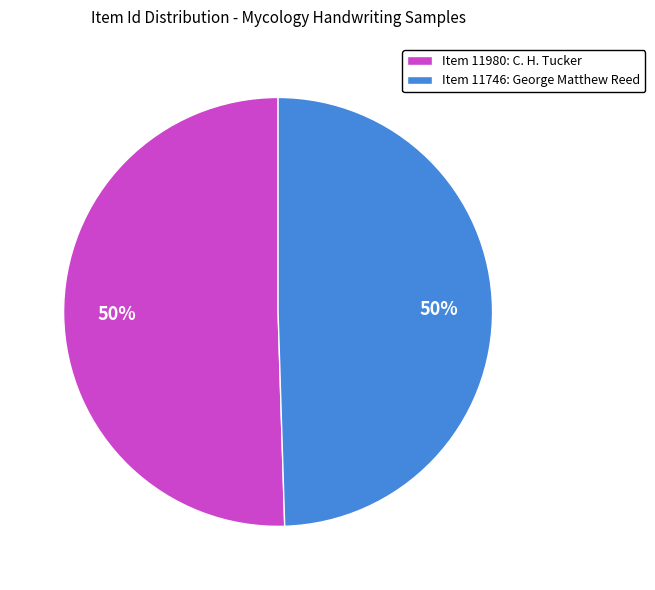

What percentage is the Item 11746: George Matthew Reed slice, to the nearest percent?

50%